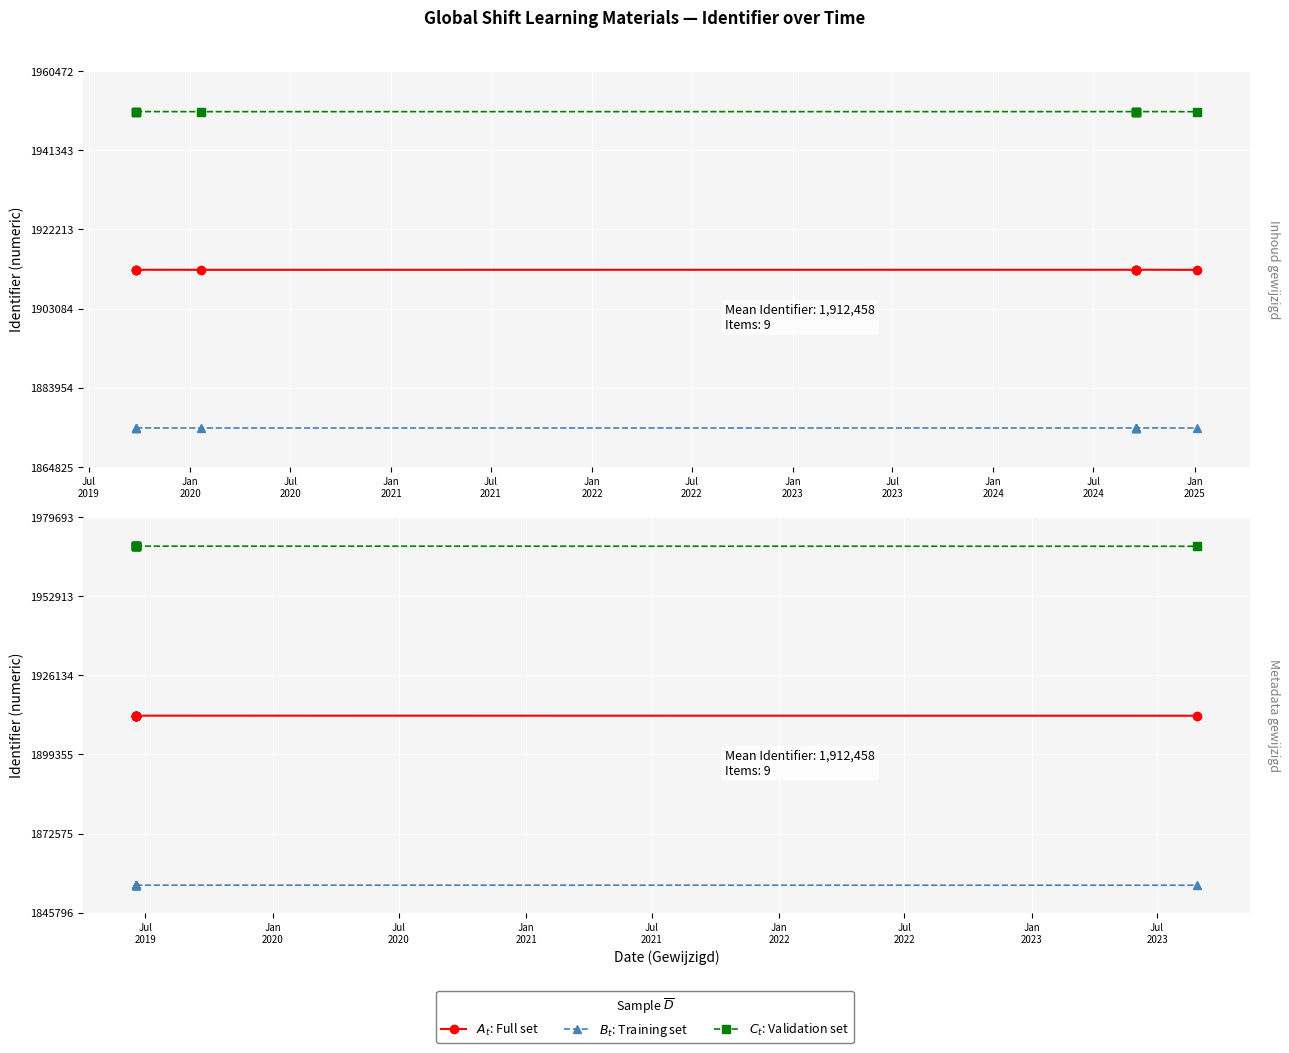

What is the maximum value for $B_t$: Training set?

1855095.9